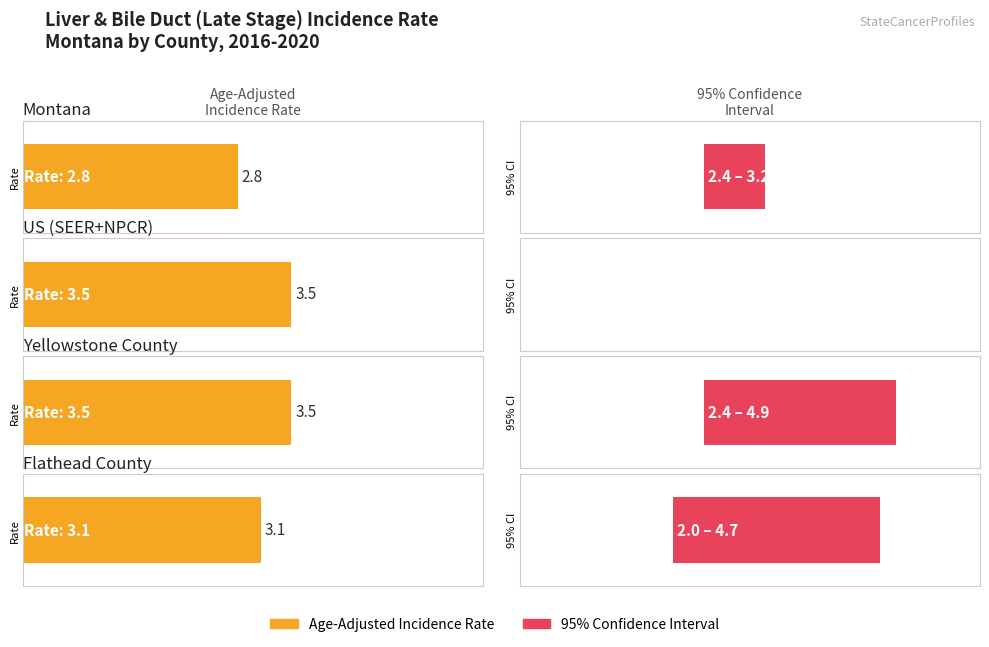

What is the difference between the maximum and minimum values in the Lower 95% CI series?

1.5